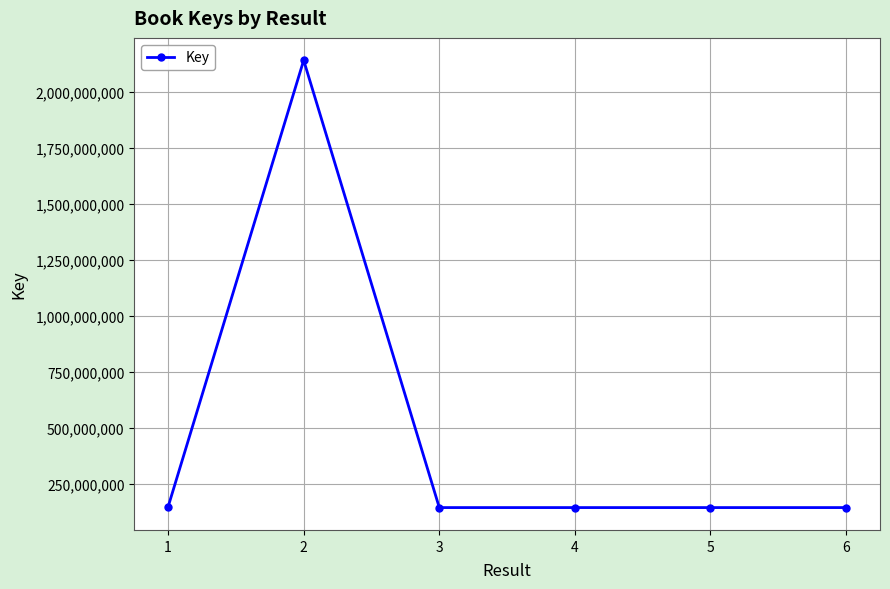

Read the value at 5, to the nearest 50.

142979300